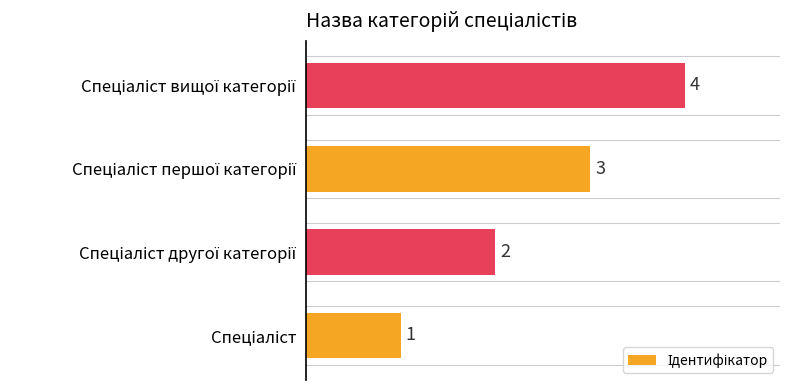

What is the maximum value shown in the chart?

4